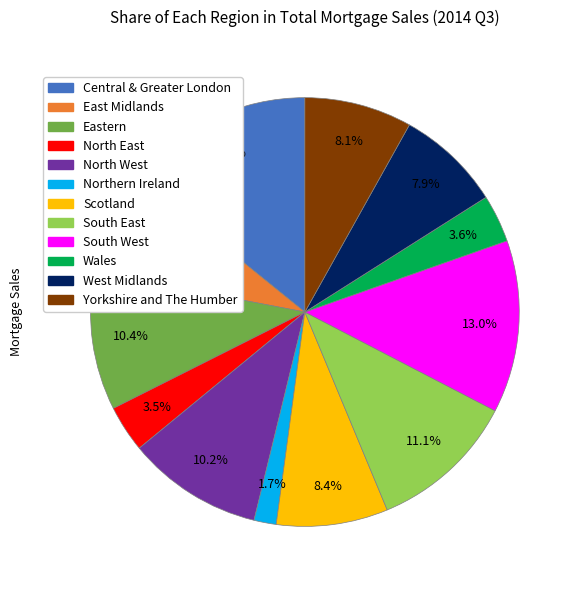

The Scotland slice represents 8% of the pie. True or false?

True